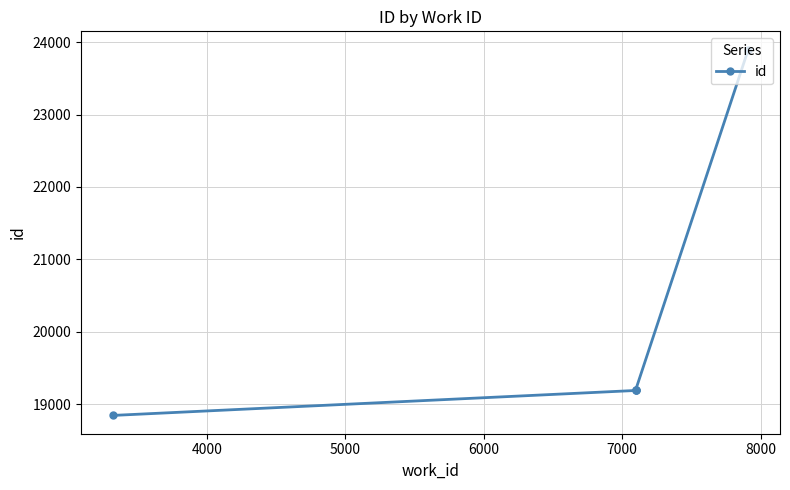

Which has a higher value, 4000 or 6000?

6000